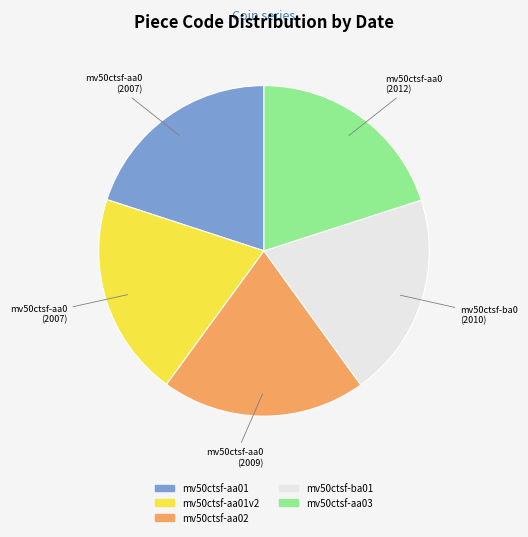

Is there a majority slice in this chart?

No